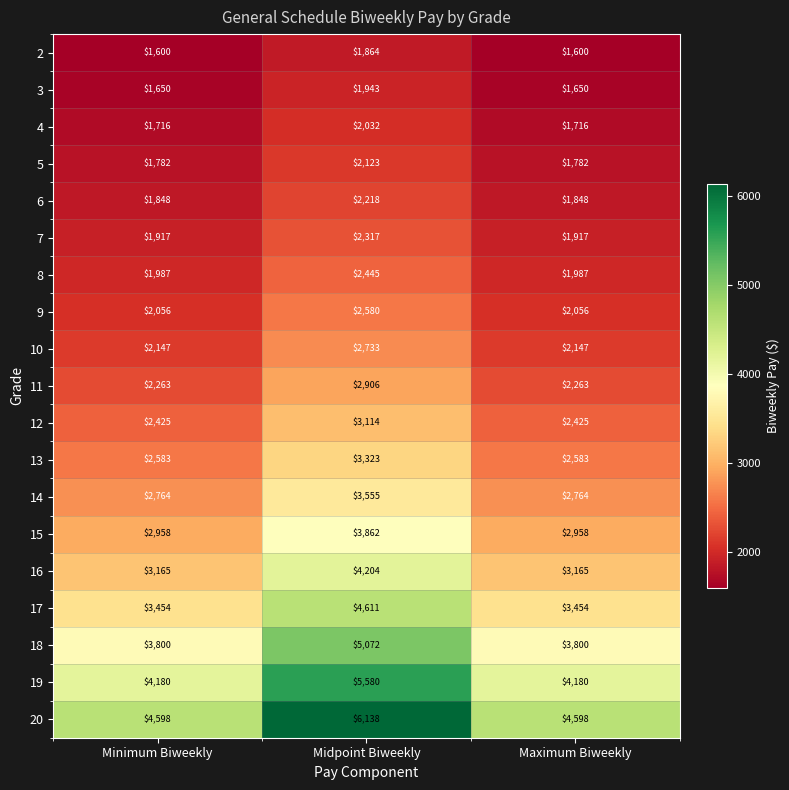

Count the number of data series in this chart.

19